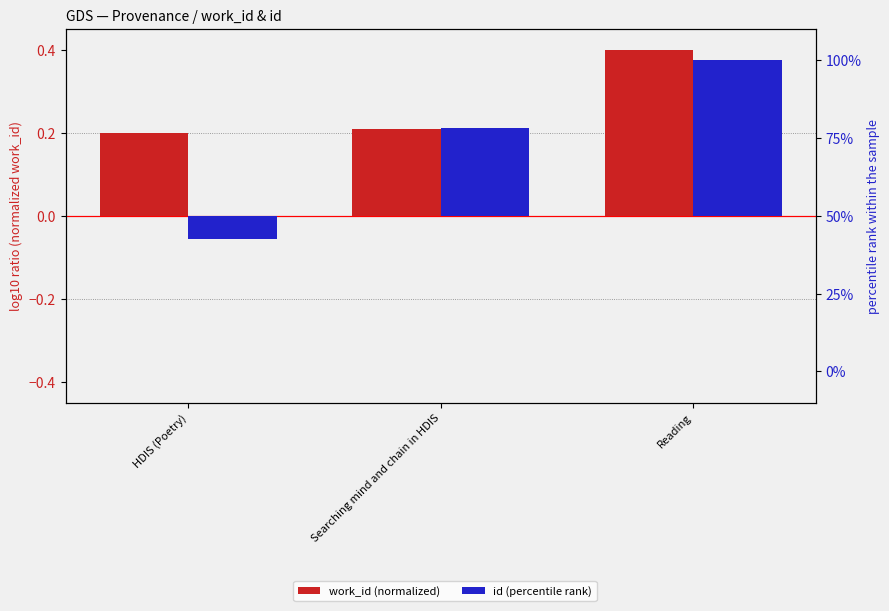

Which category has the lowest value in the id series?

HDIS (Poetry)